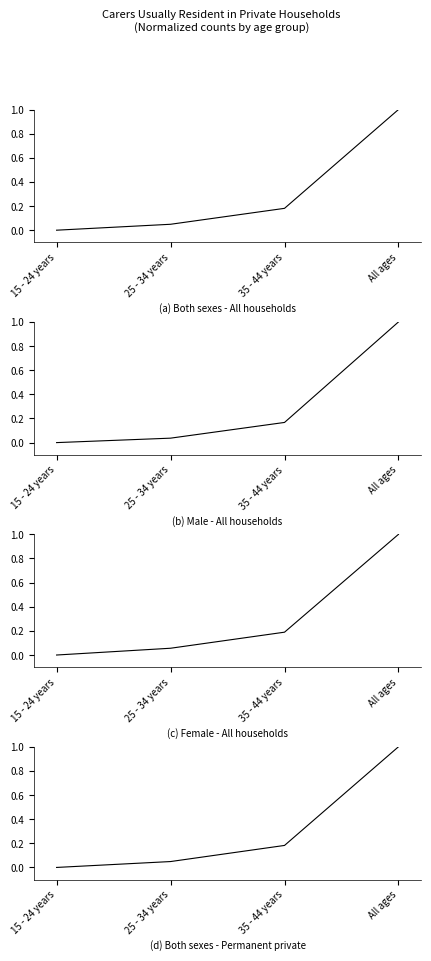

Which series has the largest total across all categories?

(c) Female - All households